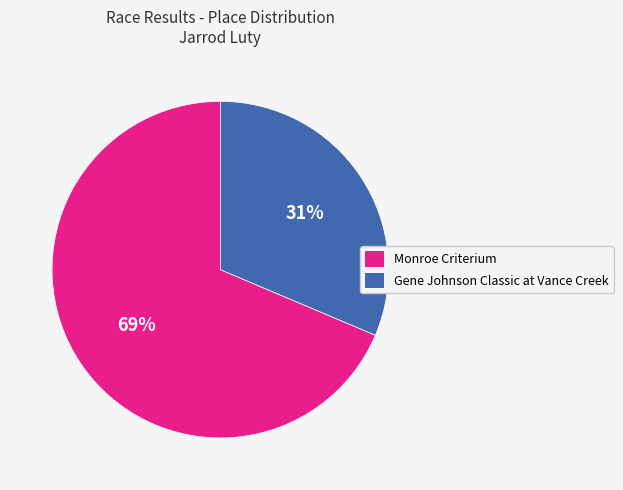

To the nearest percent, what percentage of the pie is Monroe Criterium?

69%